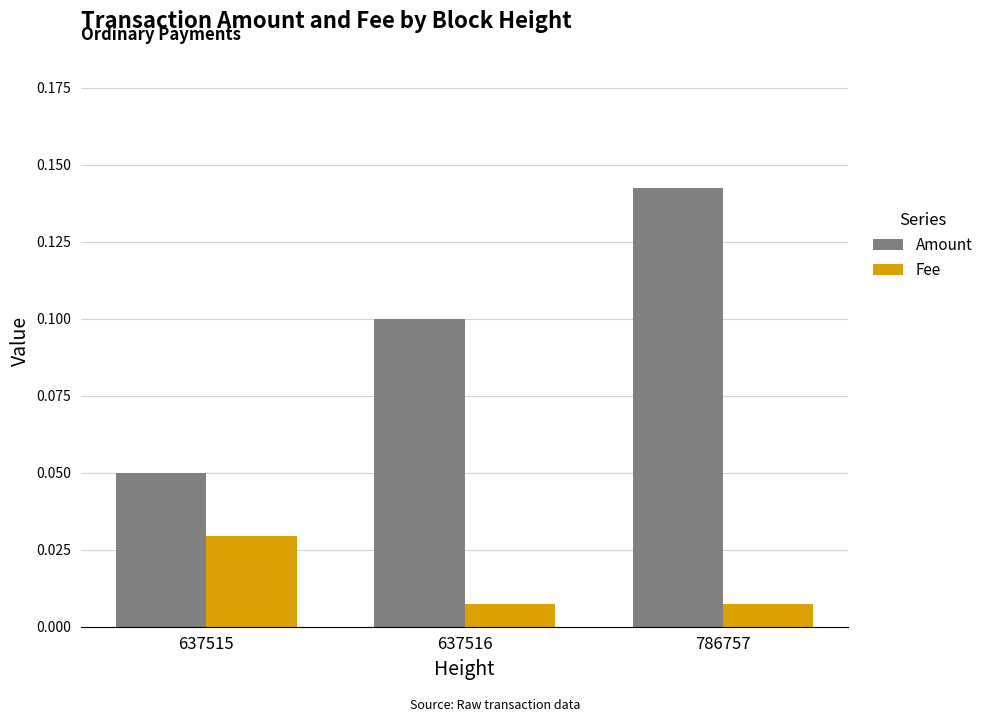

How many distinct data groups are displayed?

2